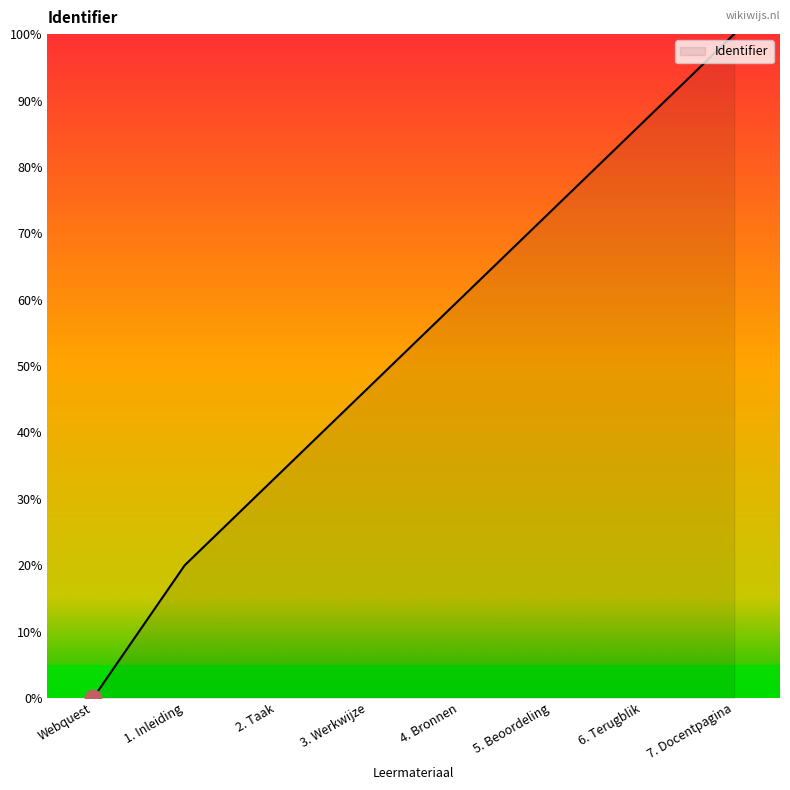

What is the difference between the maximum and second lowest values?

80.0